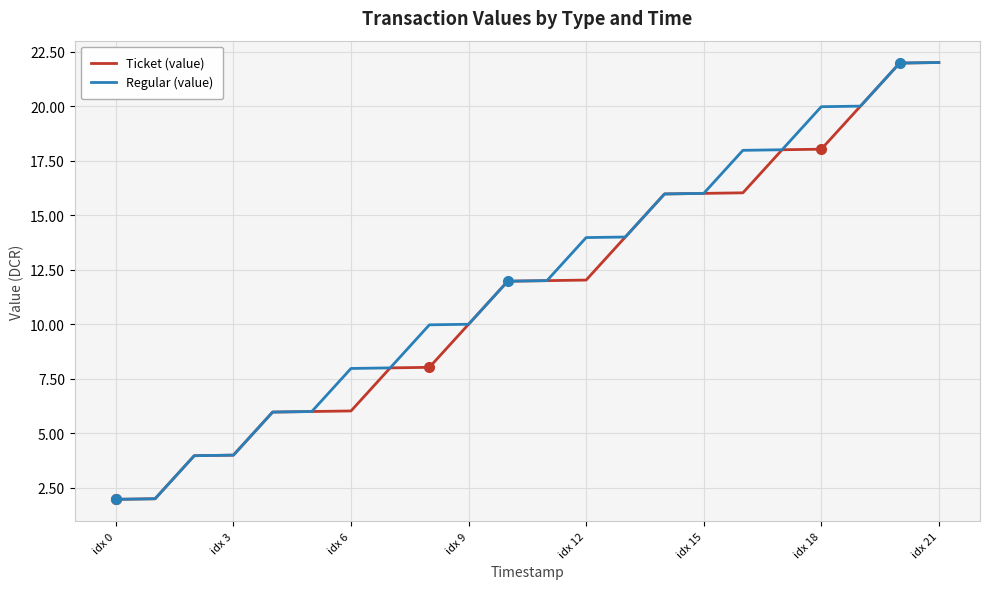

At how many categories does at least one series exceed 7?

16